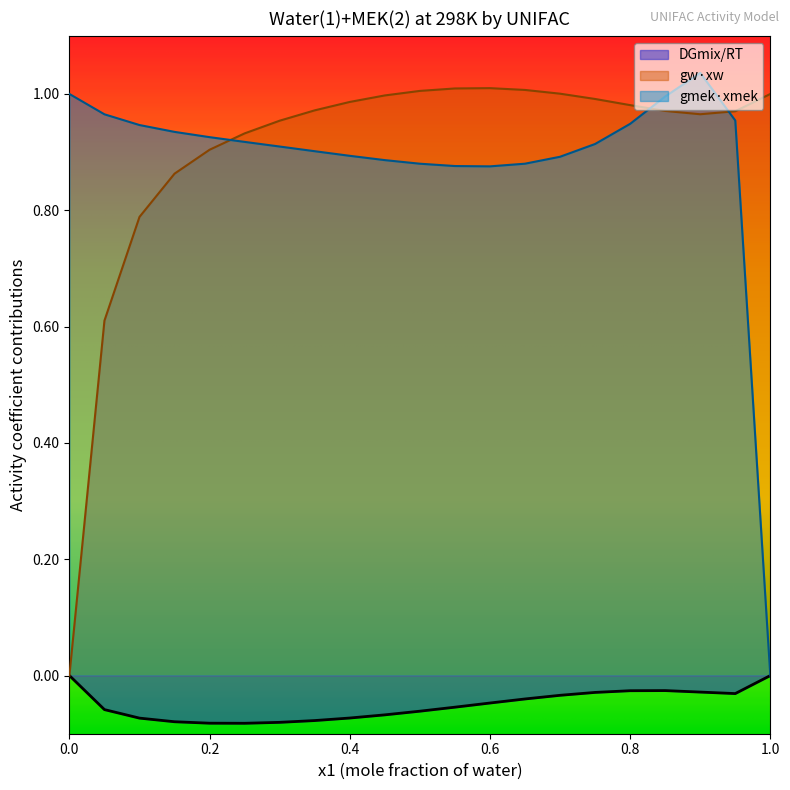

What is the difference between the maximum and minimum values in the gmek*xmek series?

1.0